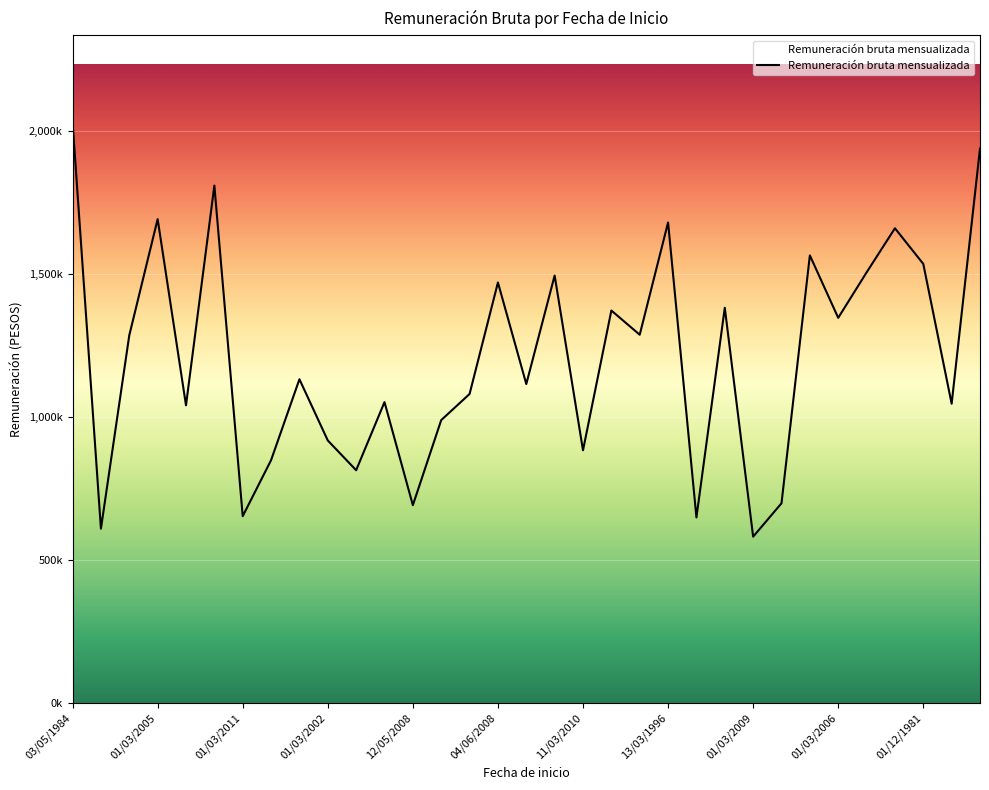

Does the chart have visible grid lines?

Yes